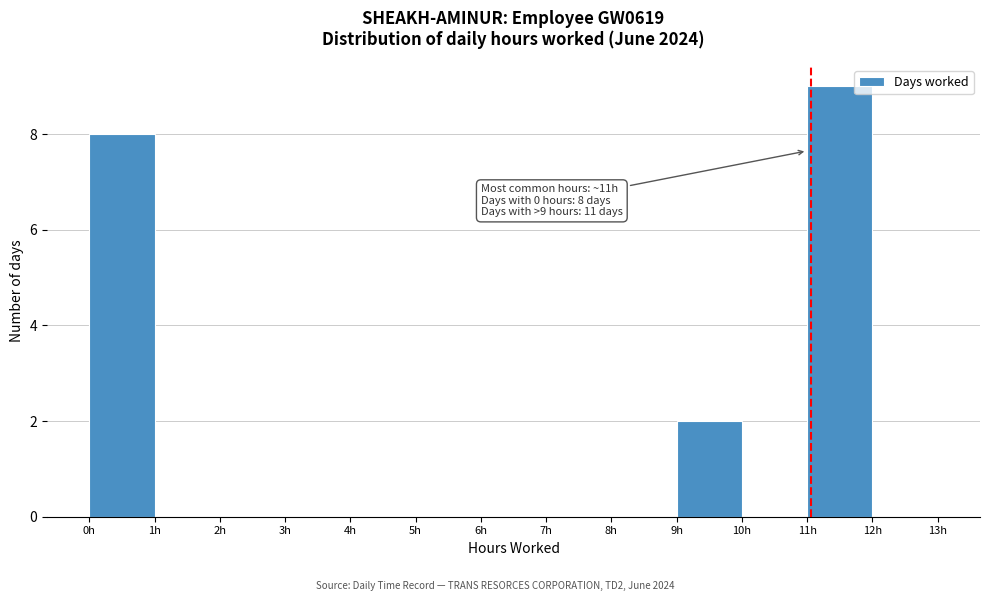

Over which range of the x-axis is the bar tallest?

11 to 12